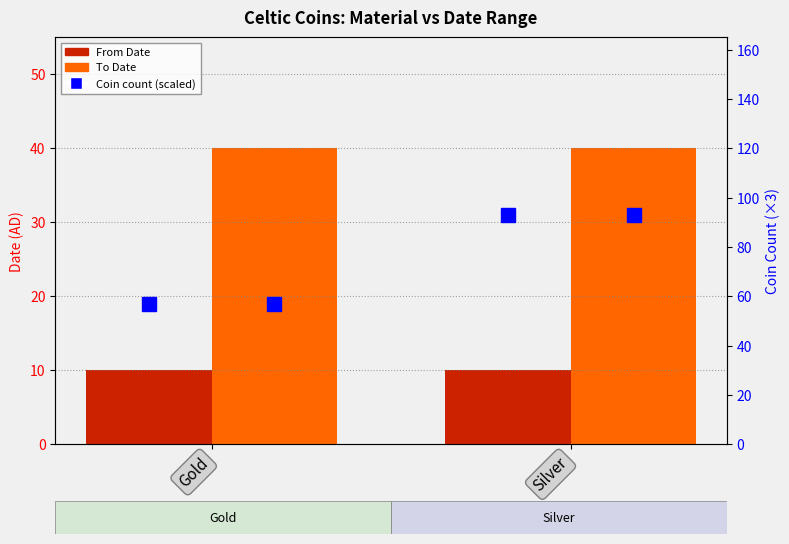

At which category is the sum across all series the highest?

Silver